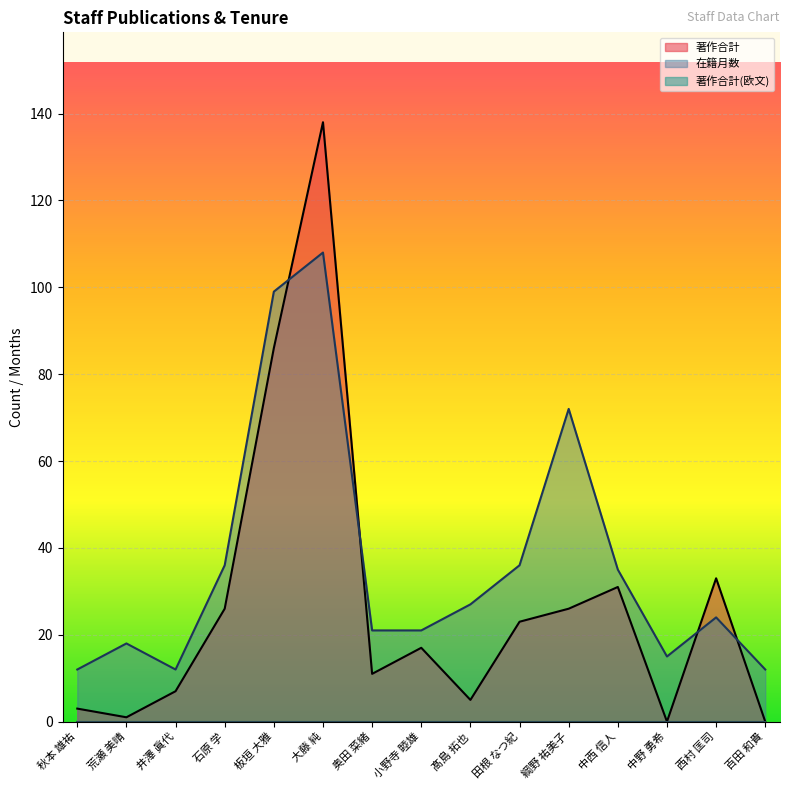

How many interior local peaks does the 在籍月数 series have?

4